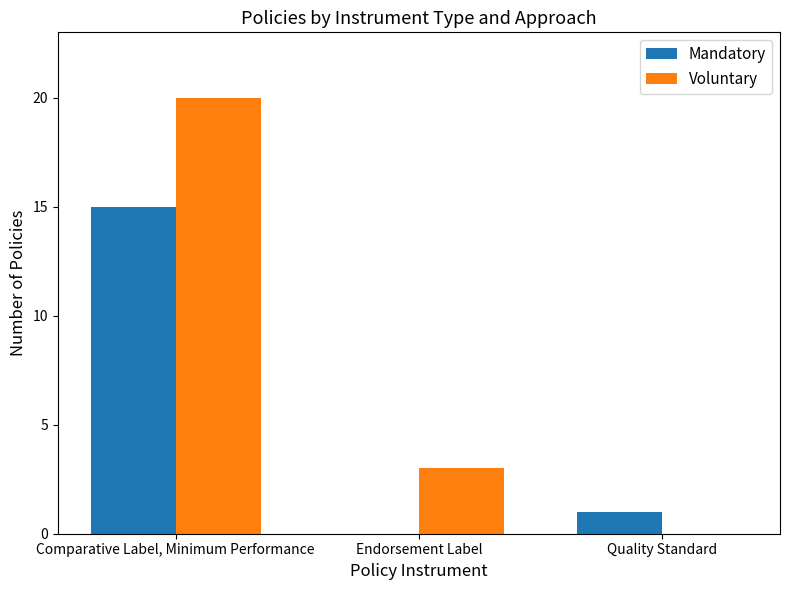

Which category has the highest value in the Mandatory series?

Comparative Label, Minimum Performance